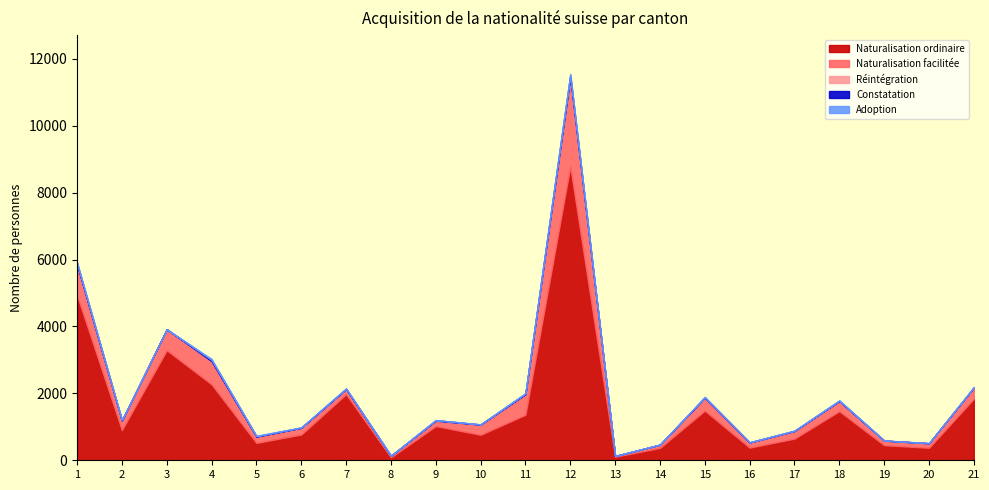

What is the sum of all Naturalisation facilitée values?

8615